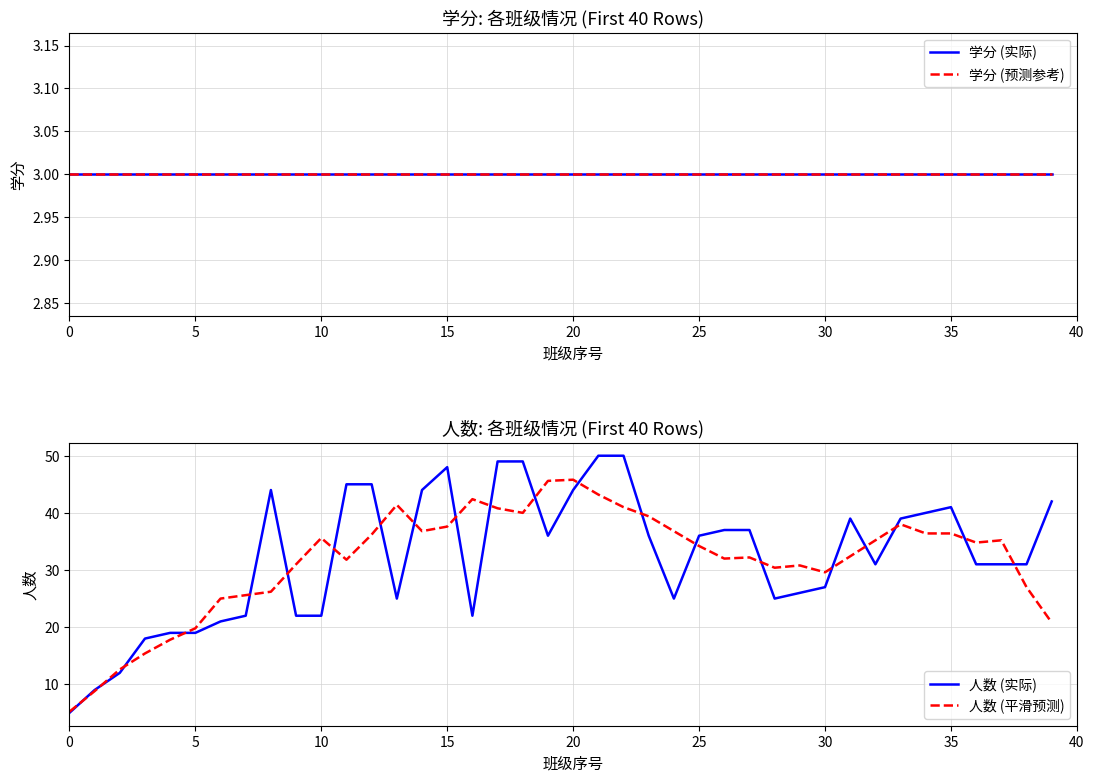

What is the sum of the 学分 (实际) values at 37 and 29?

6.0